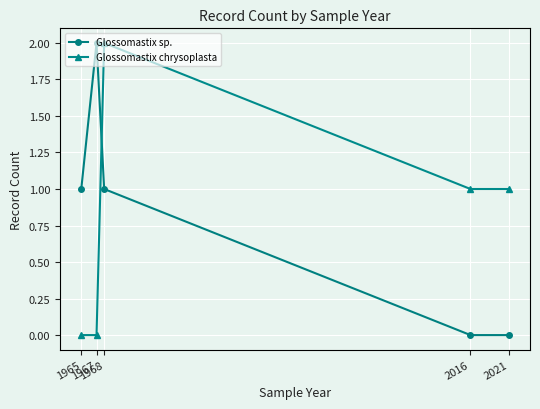

What is the average value of the Glossomastix sp. series?

1